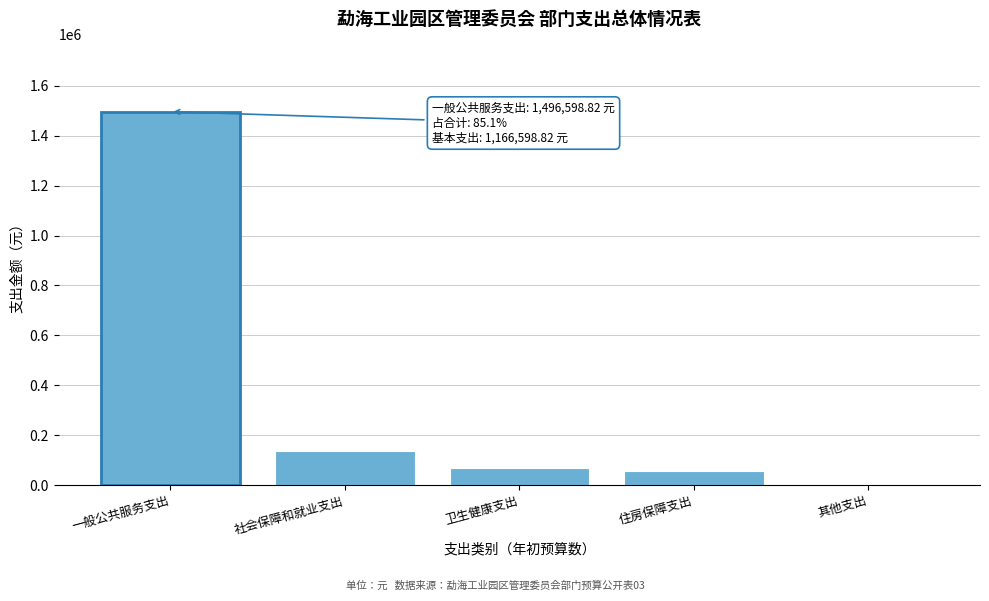

Reading left to right, transcribe all the data shown in this chart.

一般公共服务支出=1496598.8	社会保障和就业支出=136165.4	卫生健康支出=69337.1	住房保障支出=56434.7	其他支出=0.0